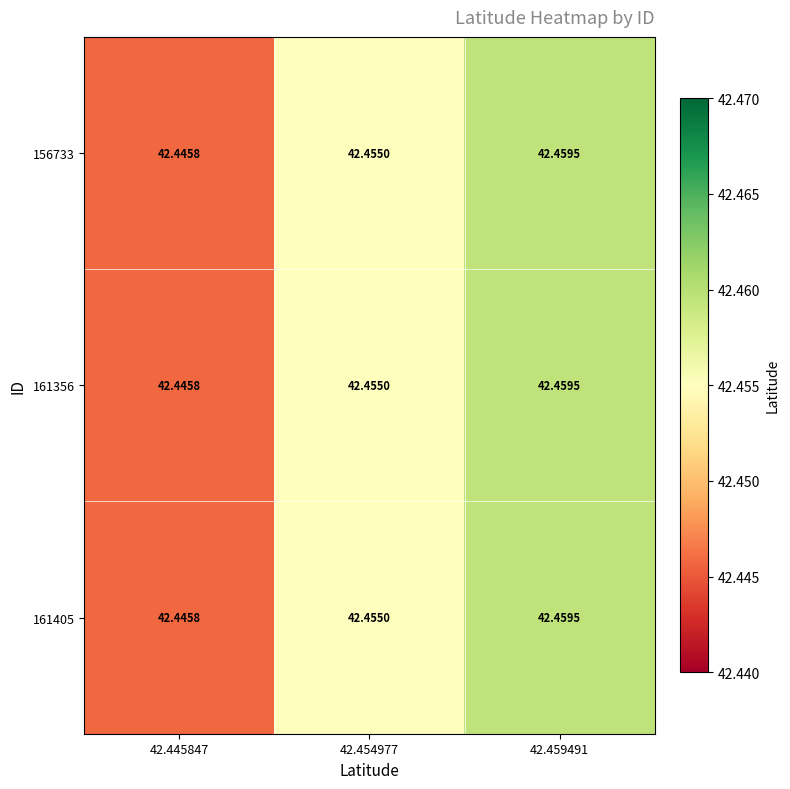

Count the number of categories in the chart.

3